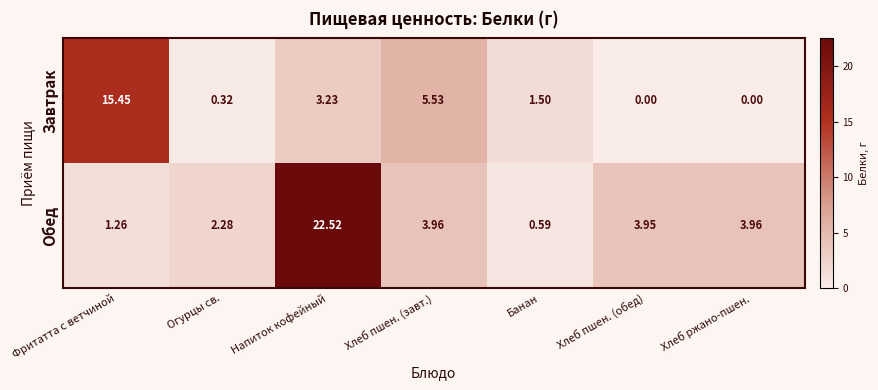

At which category does the chart reach its peak across all series?

Напиток кофейный